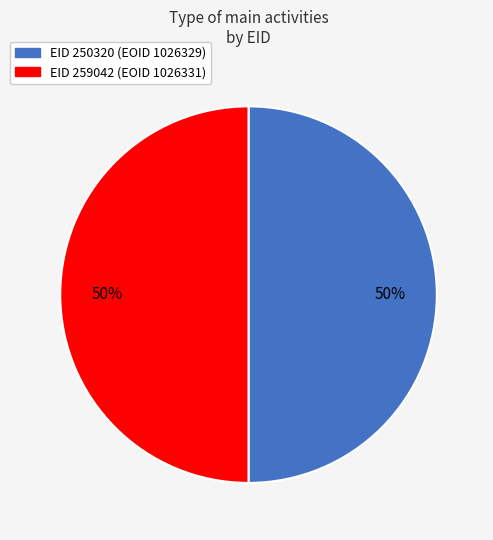

To the nearest percent, what is the average slice percentage?

50%